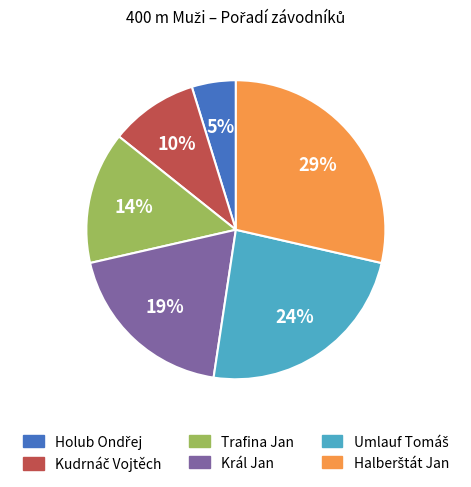

The Král Jan slice represents 19% of the pie. True or false?

True